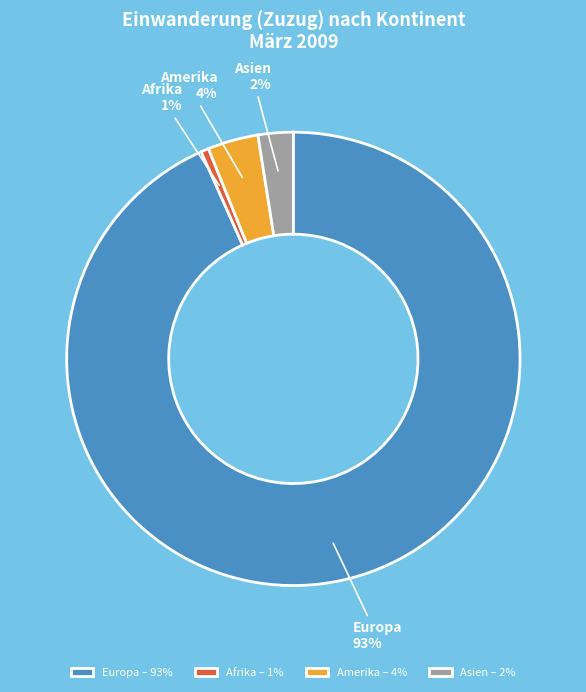

What is the majority slice?

Europa